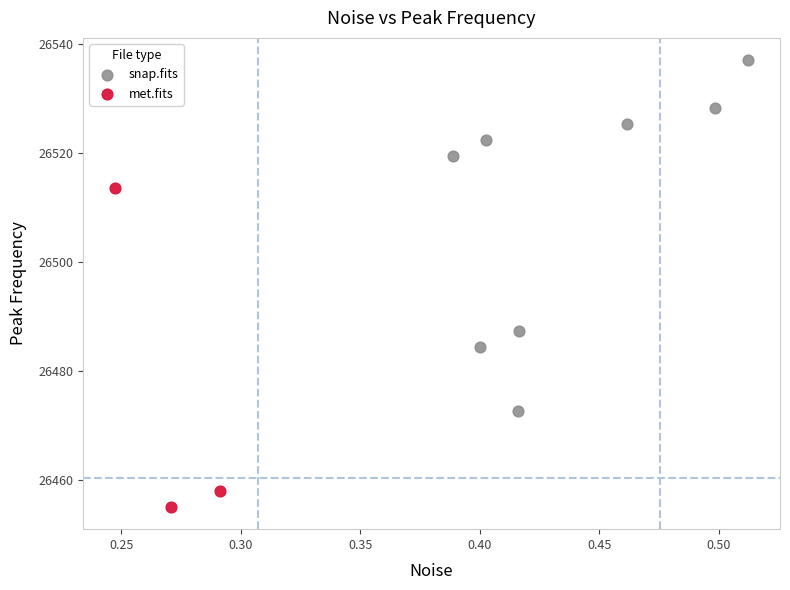

Which series contains the lowest Y value?

met.fits